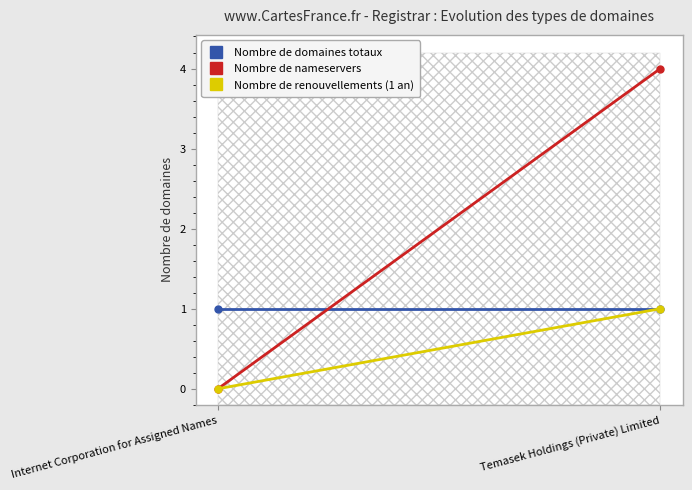

What is the maximum value for Nombre de domaines totaux?

1